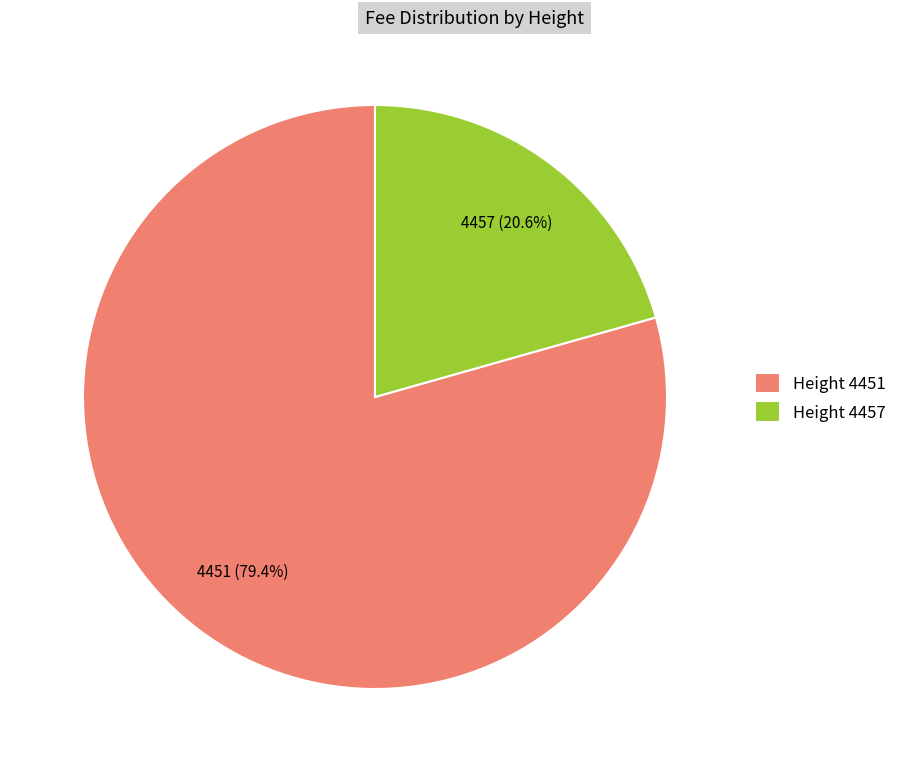

Rank the categories by value from highest to lowest.

Height 4451, Height 4457